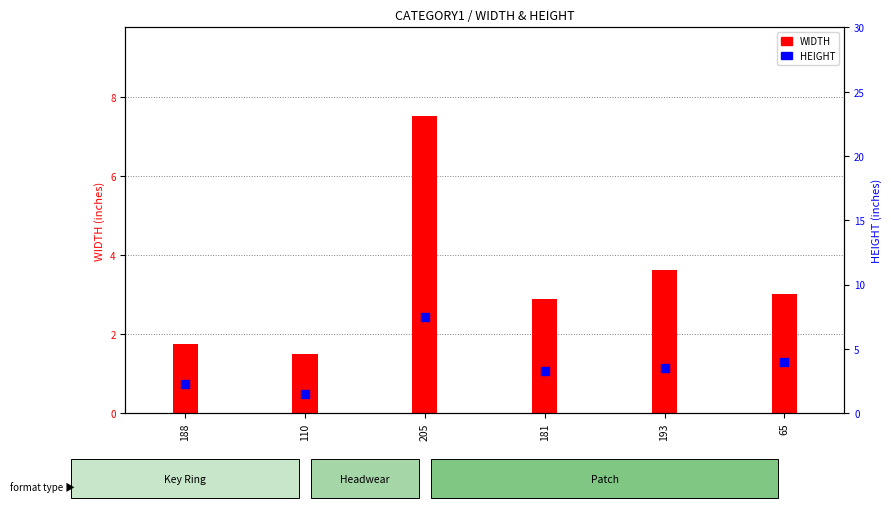

Which series has the largest Y range (max minus min)?

WIDTH